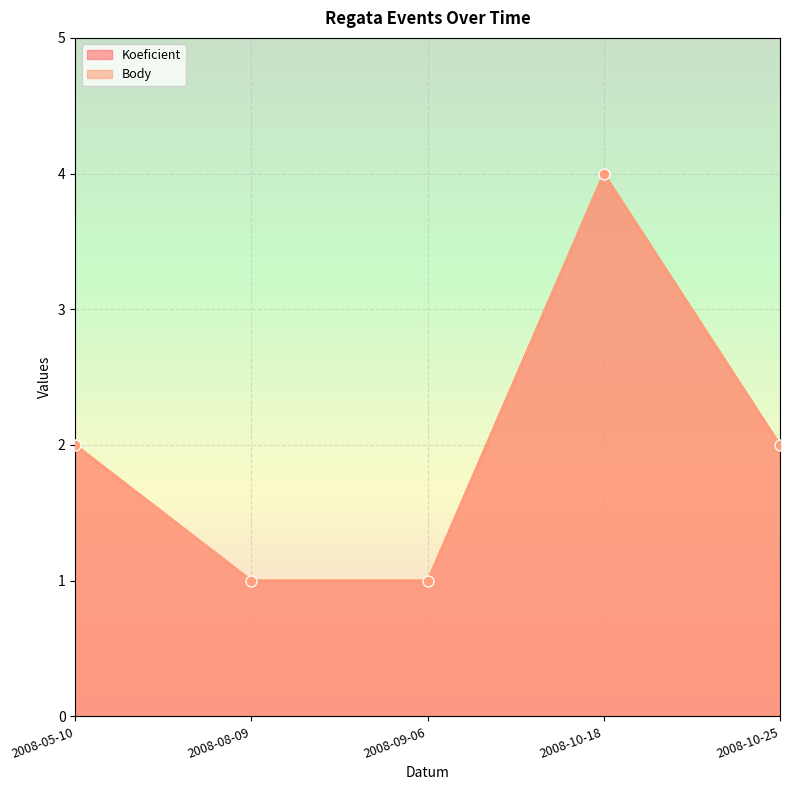

What is the total value across all series at 2008-08-09?

2